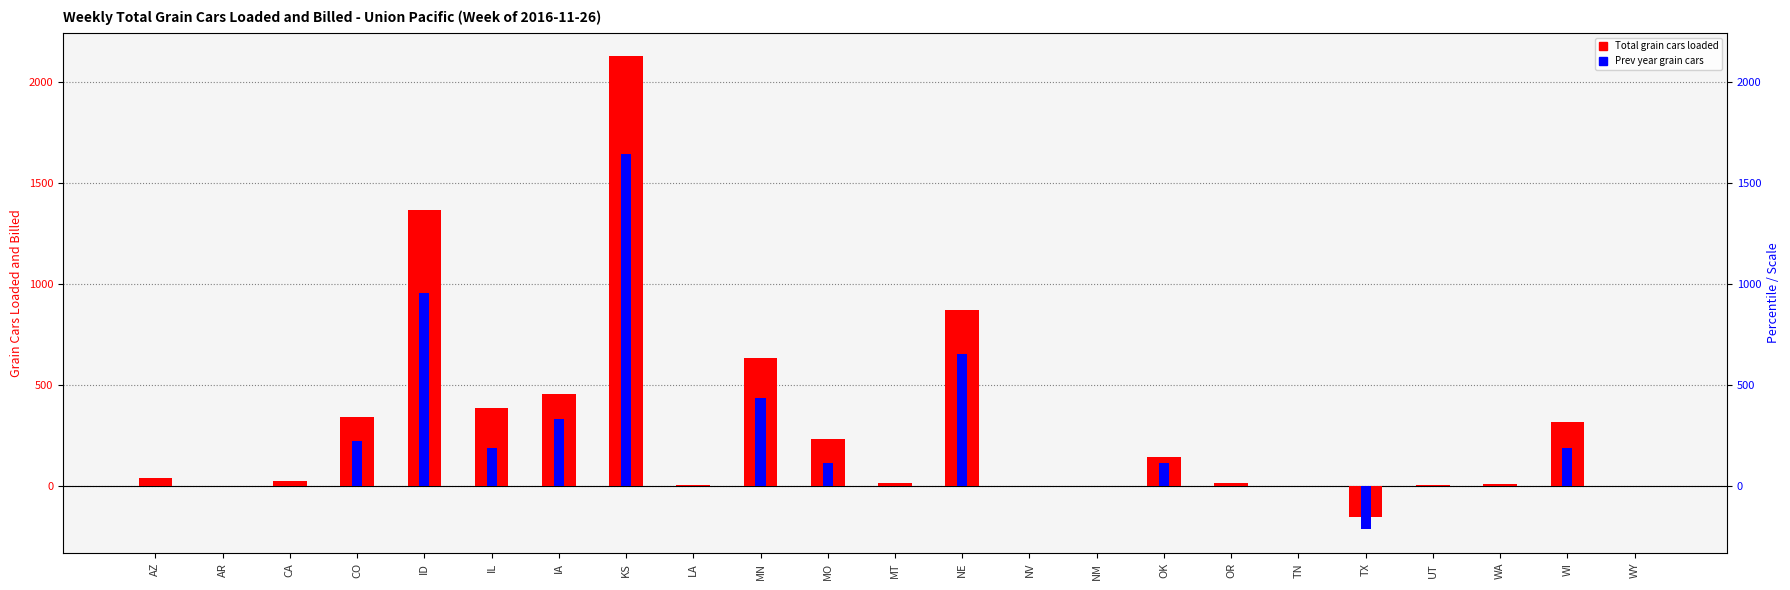

Which category has the lowest value across all series?

TX